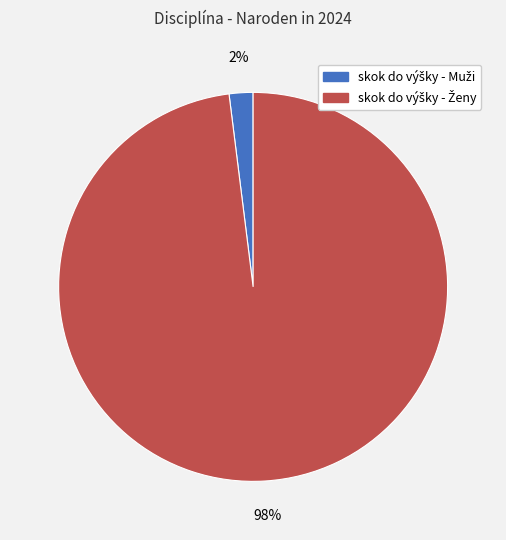

Is there any slice that represents more than half of the pie?

Yes